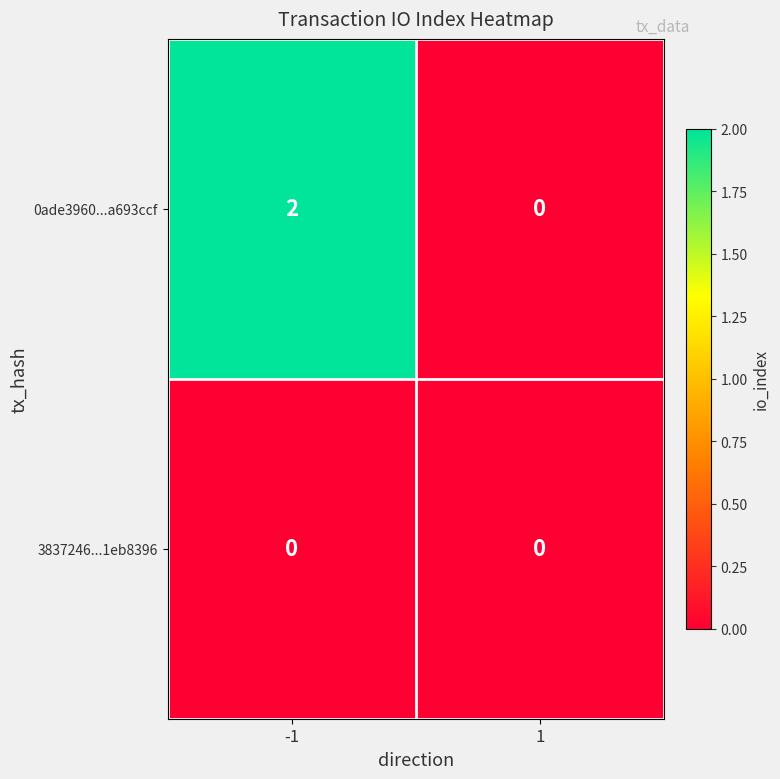

Which series has the largest range (max minus min)?

0ade3960...a693ccf